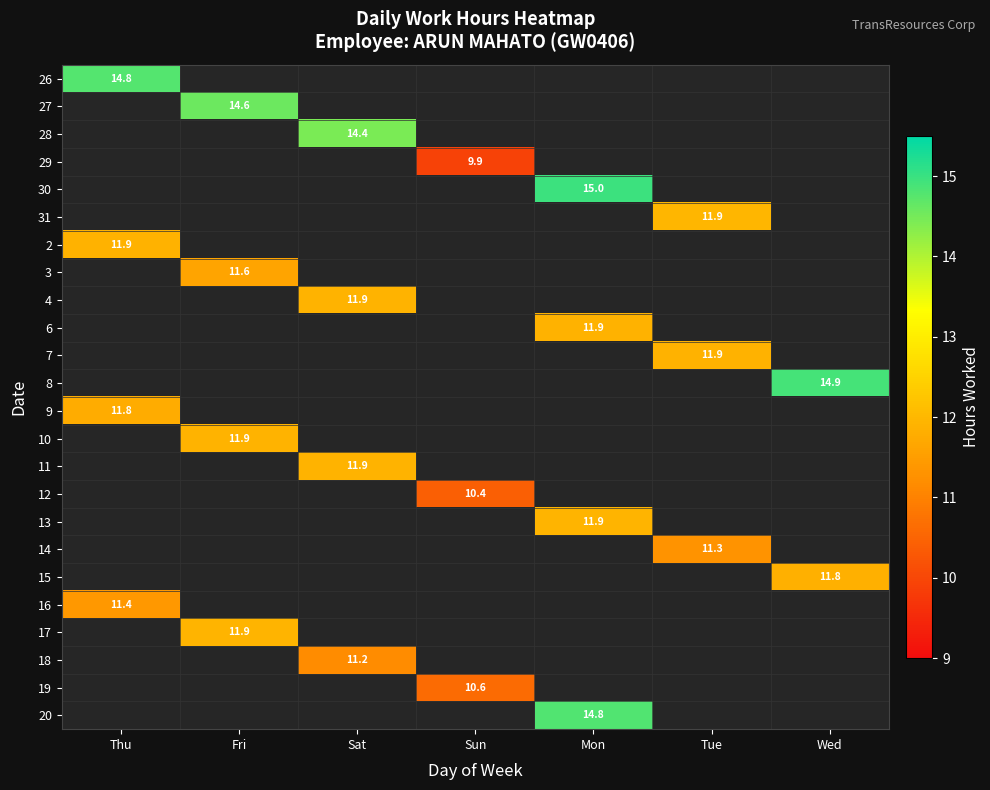

Which label corresponds to the largest value in the chart?

Mon